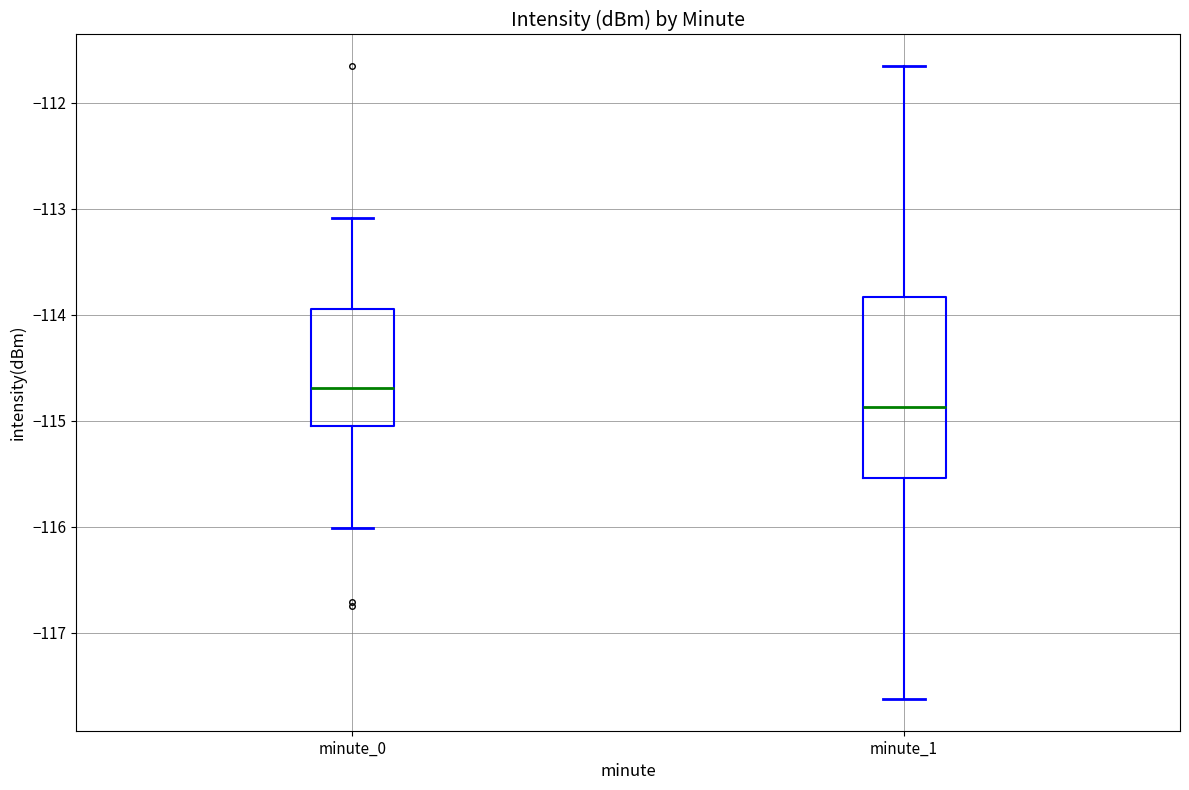

Reading left to right, transcribe this box plot: for each box, give where its median line is, the range the box spans, and where its two whiskers end, as read against the y-axis. The values are not printed on the chart, so give them approximately, as read against the axis.

minute_0: median -114.7, box -115.1 to -113.9, whiskers -116.0 to -113.1
minute_1: median -114.9, box -115.5 to -113.8, whiskers -117.6 to -111.7